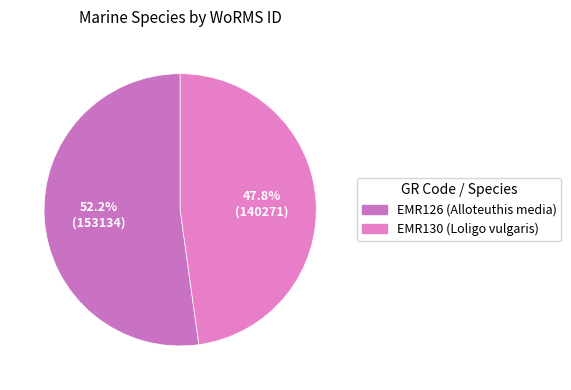

What is the change in value from EMR126 (Alloteuthis media) to EMR130 (Loligo vulgaris)?

-12863